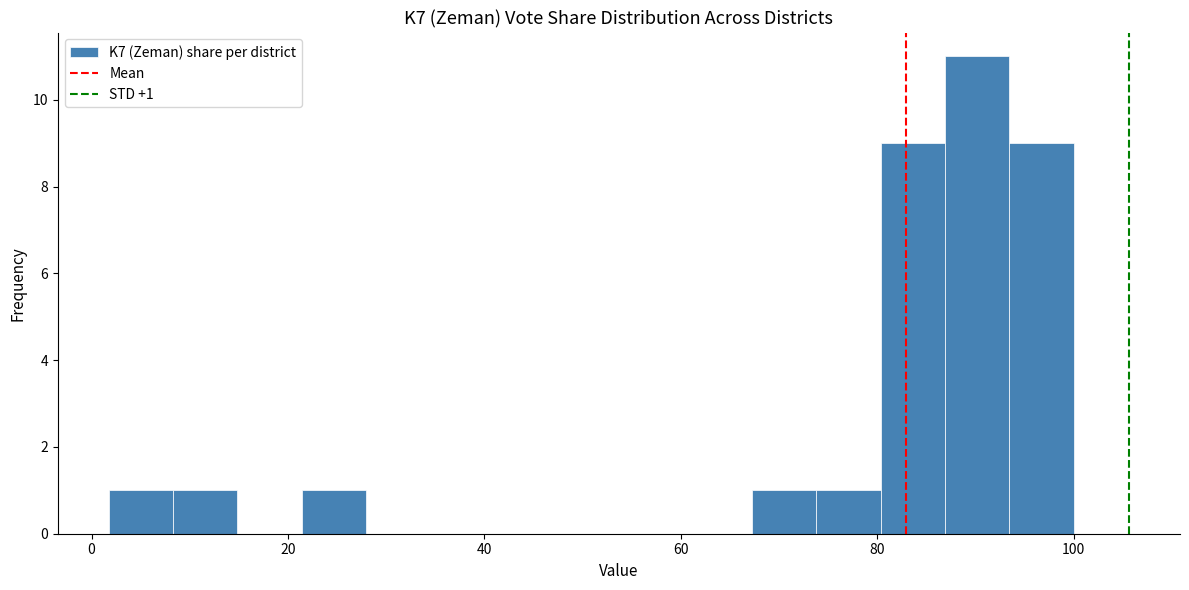

Read against the x-axis, roughly where is the centre of the tallest bar?

90